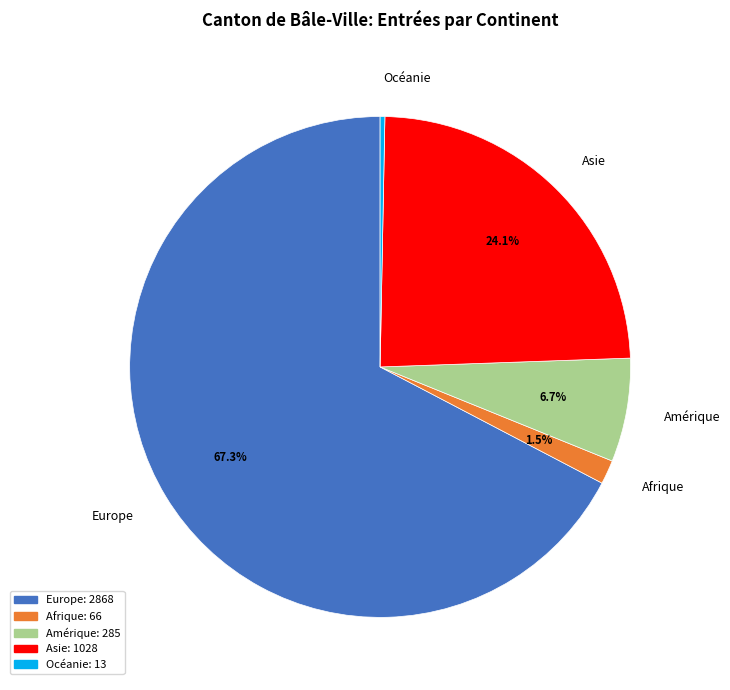

Does Europe account for over 50% of the chart?

Yes